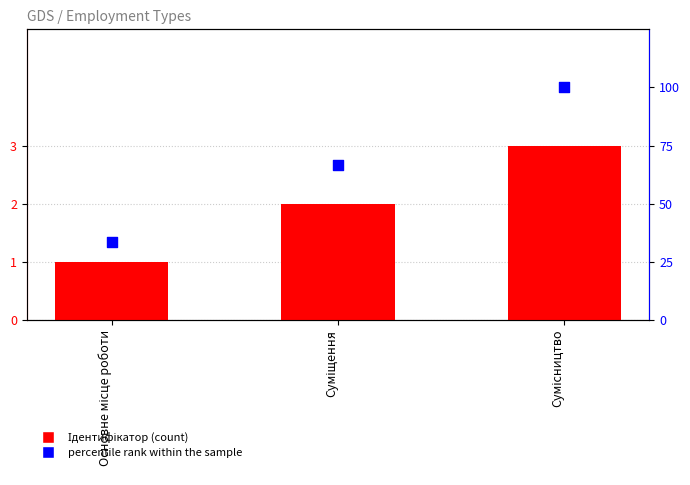

Is the value of Ідентифікатор at Основне місце роботи greater than the value of percentile rank within the sample at Основне місце роботи?

No